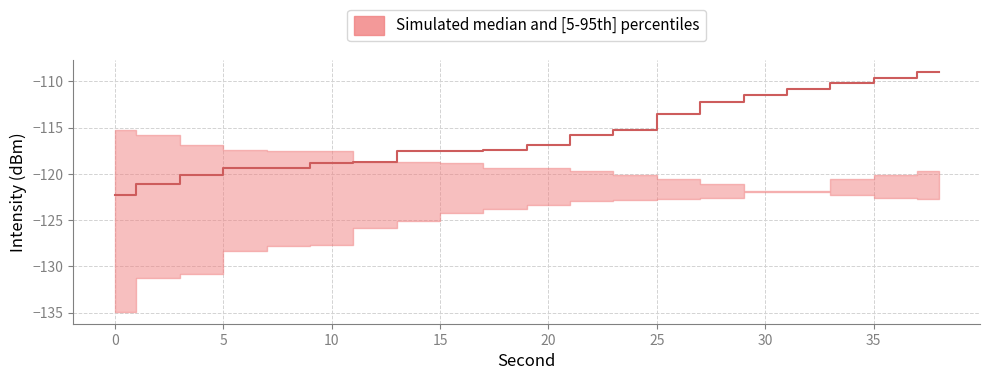

True or false: median has a value of -185.1 at 28.

False